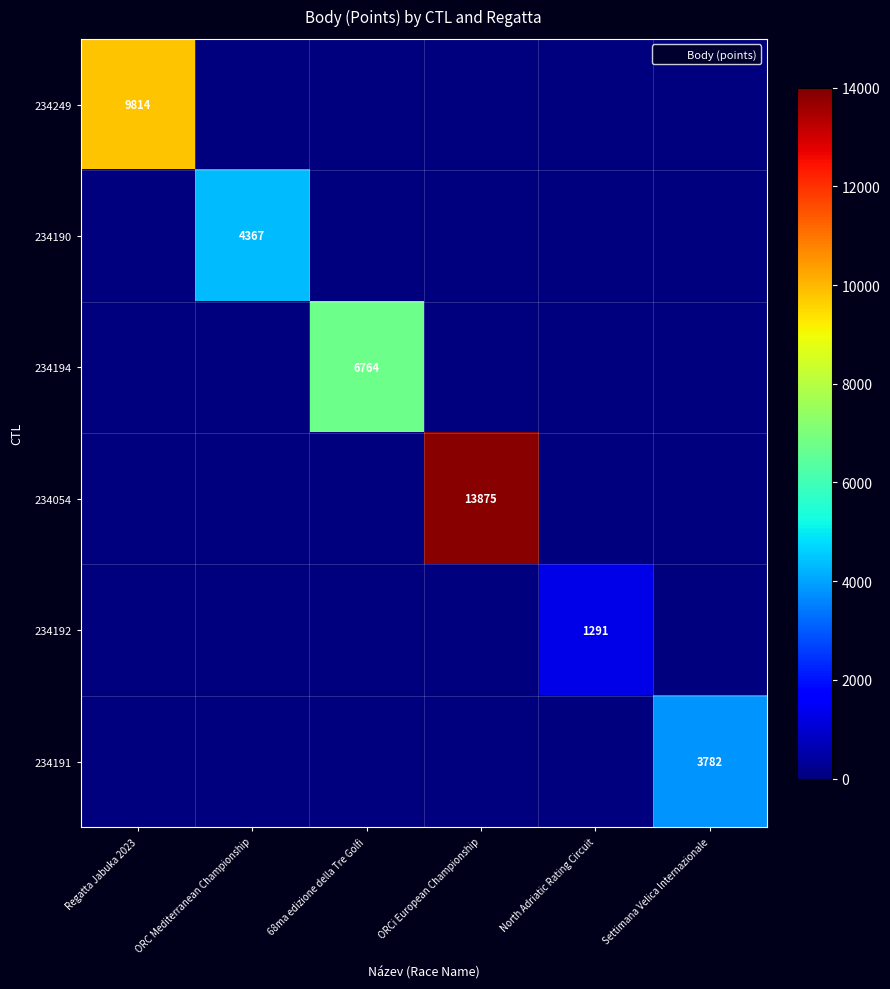

What is the difference between the 234190 values at Settimana Velica Internazionale and ORC Mediterranean Championship?

4367